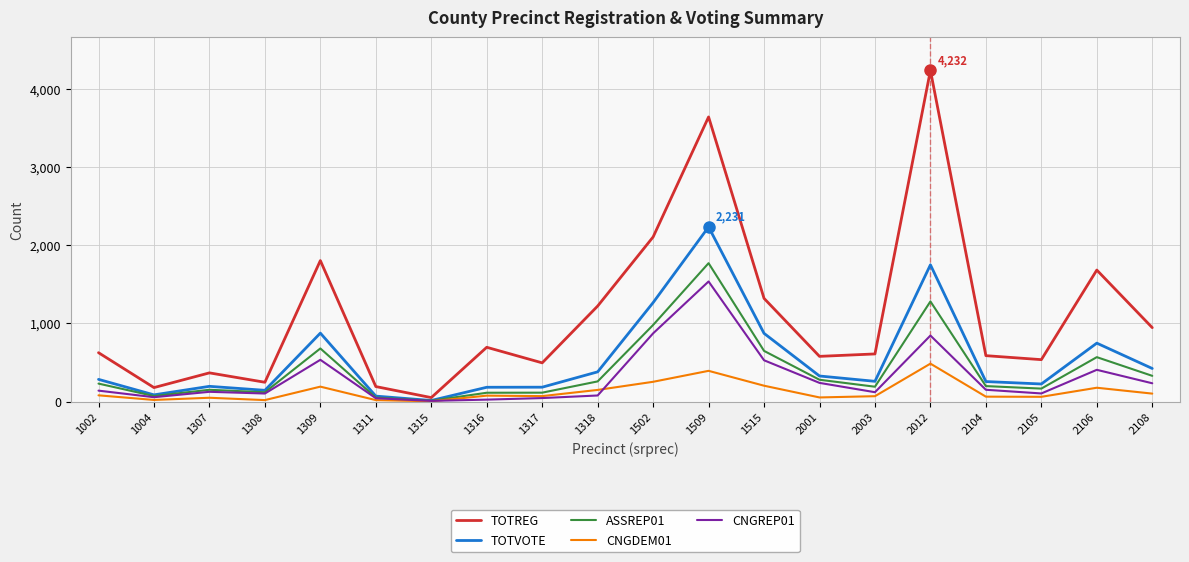

List the series in order of their peak value, highest first.

TOTREG, TOTVOTE, ASSREP01, CNGREP01, CNGDEM01